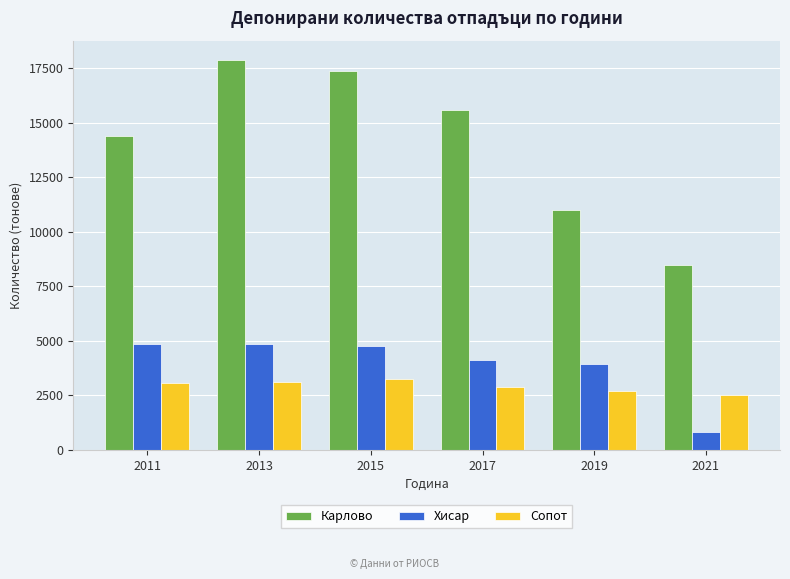

At which label does Сопот first exceed 3073?

2011